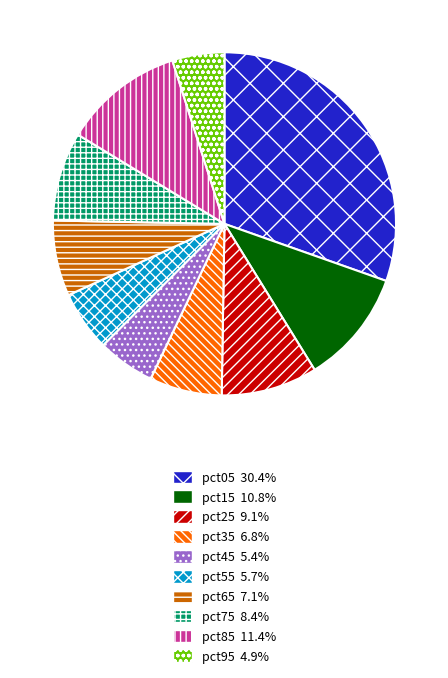

Is it true that pct55 is 6% of the pie?

True